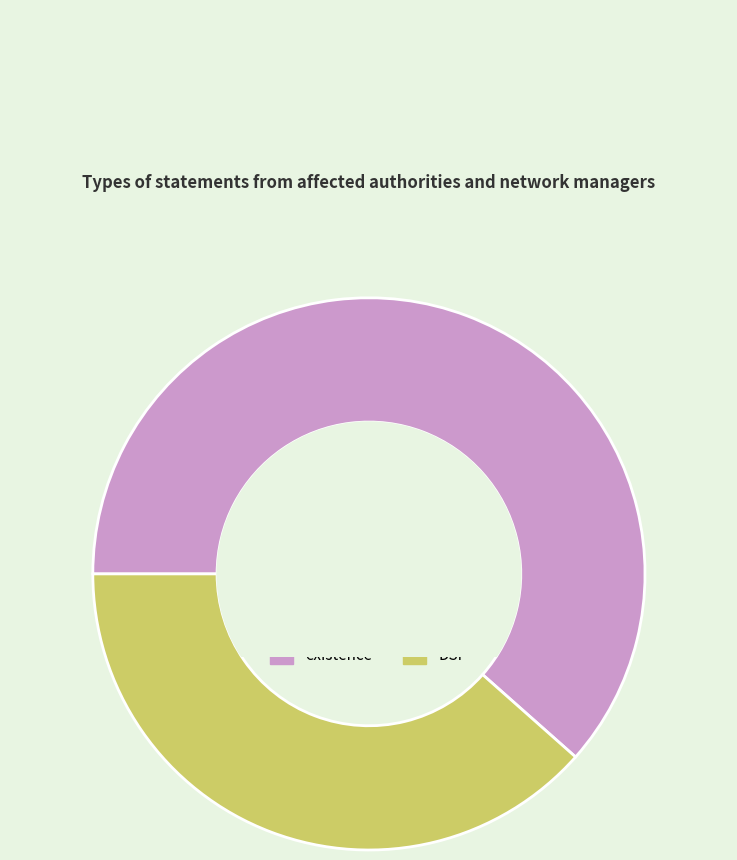

Is the sum of DSP and existence greater than half?

Yes